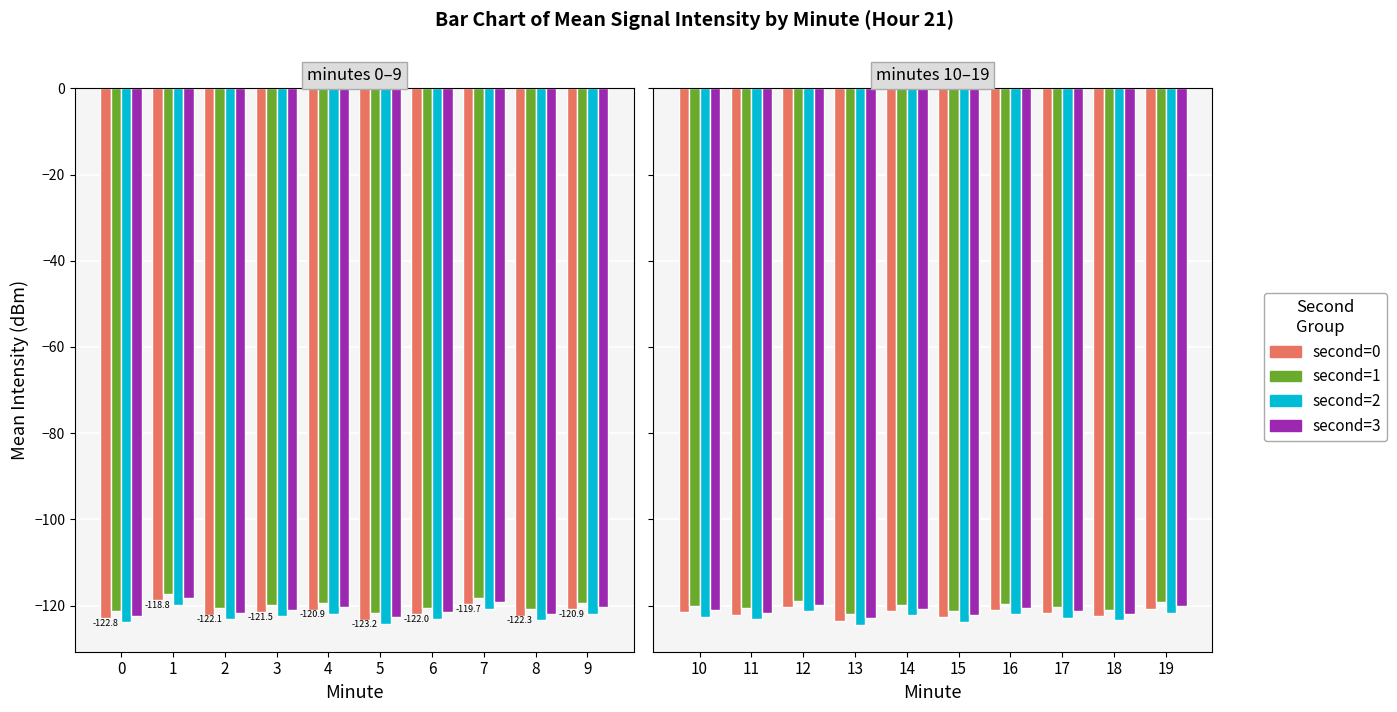

Which series has the largest total across all categories?

second=1